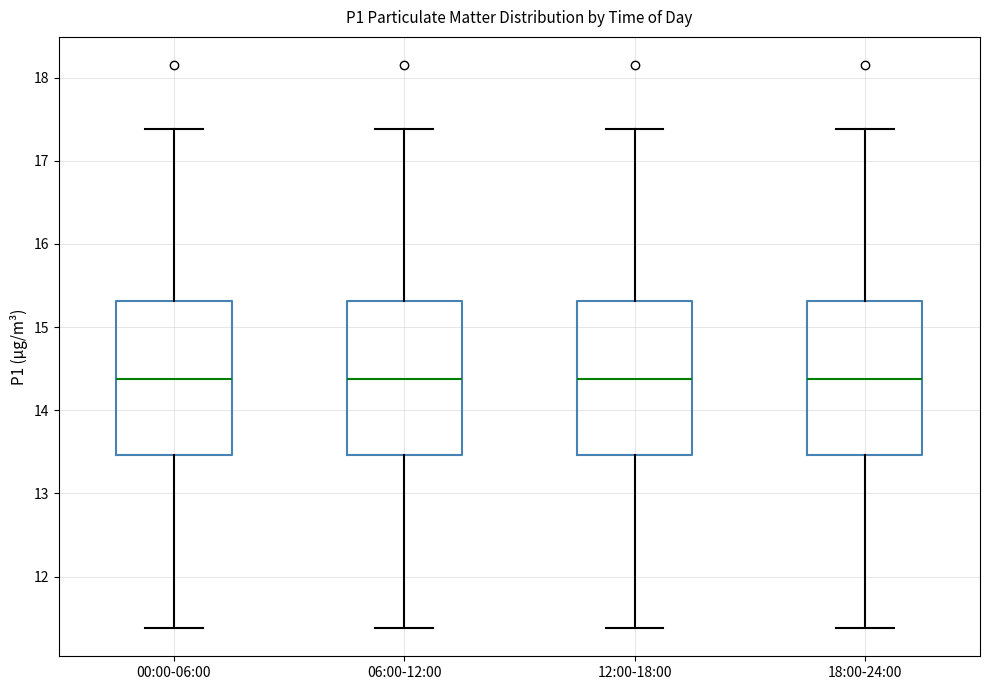

Where does the median line of the box for 00:00-06:00 sit on the y-axis? The values are not printed on the chart, so give them approximately, as read against the axis.

14.4